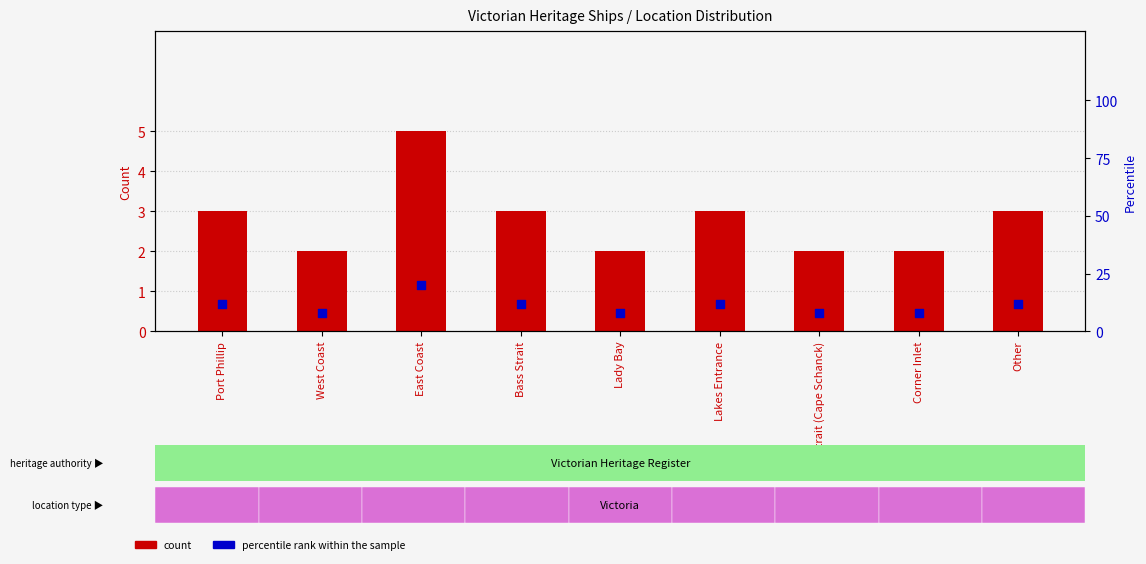

Which series contains the lowest Y value?

count